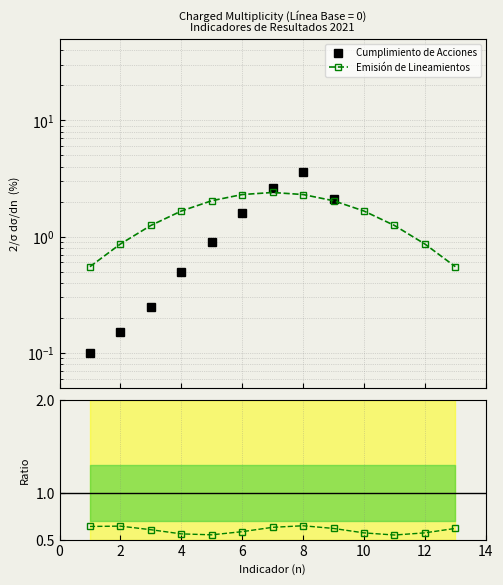

How many categories are shown in the chart?

13